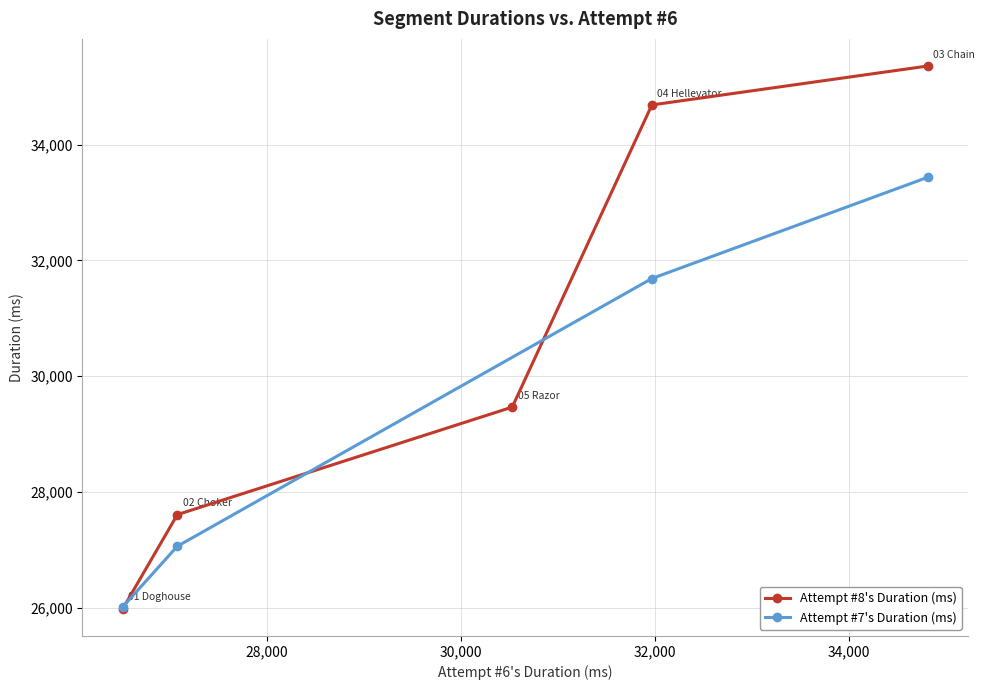

The value at 1 is 43998. True or false?

False